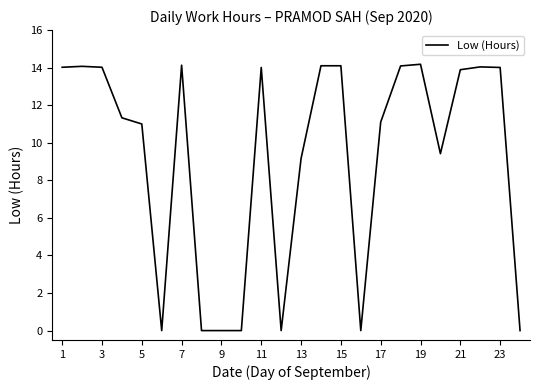

What is the maximum value shown in the chart?

14.2